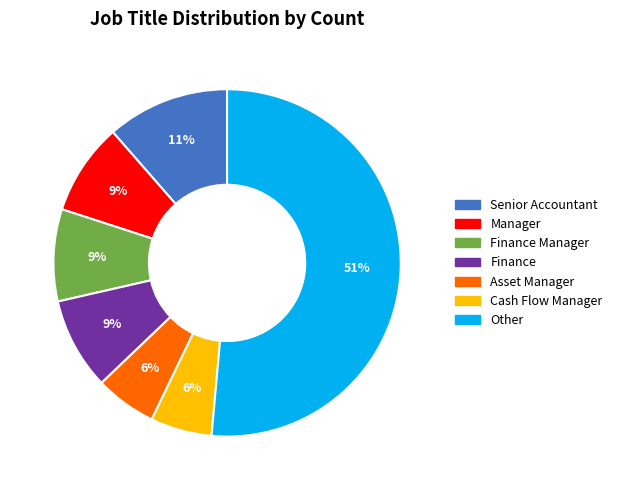

To the nearest percent, what is the difference between the Cash Flow Manager and Manager slice percentages?

3%